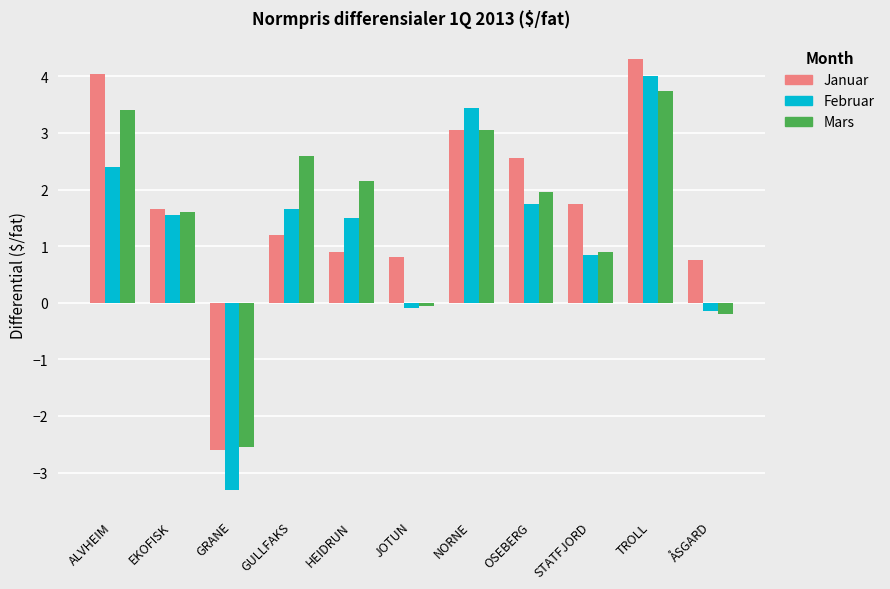

Rank the series by their maximum value, from highest to lowest.

Januar, Februar, Mars